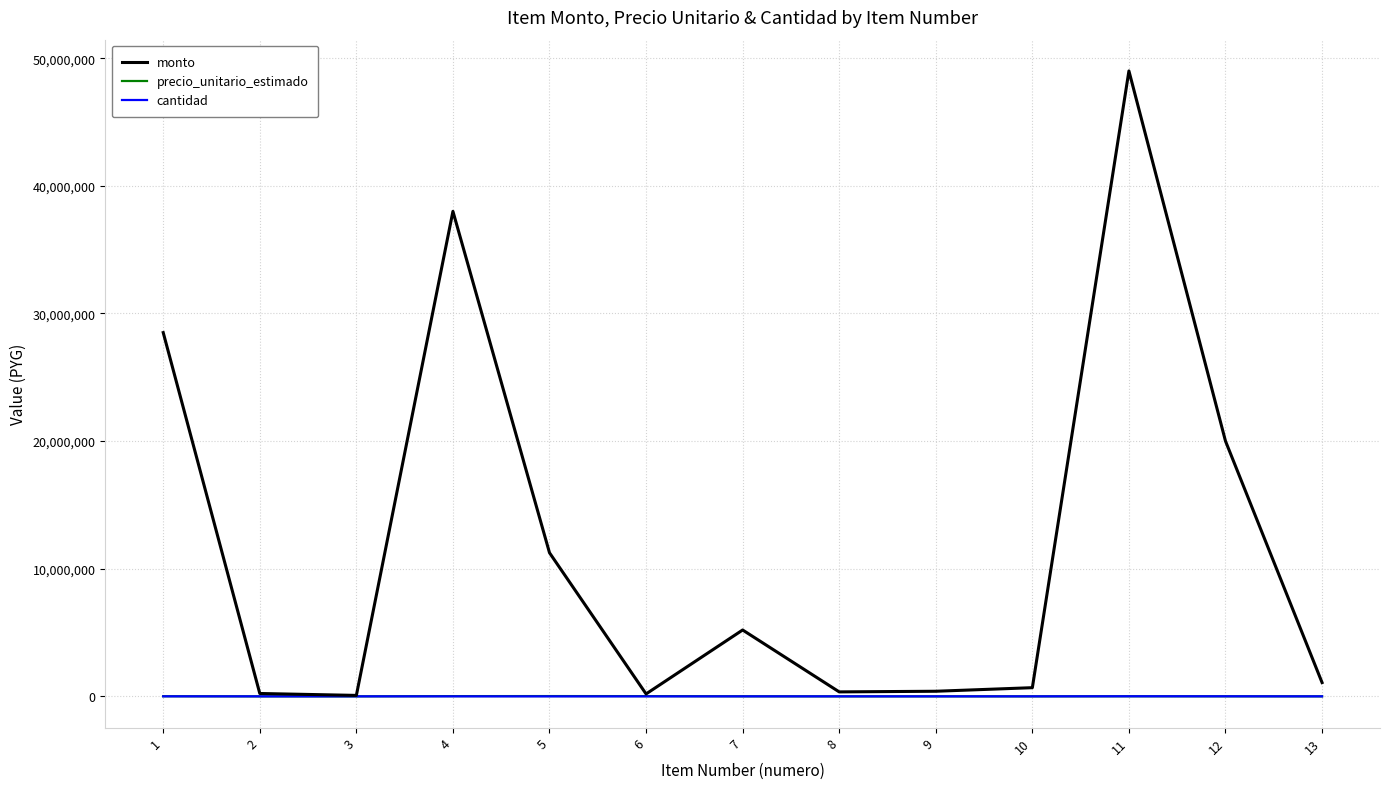

Between 5 and 7, which series saw the biggest shift?

monto